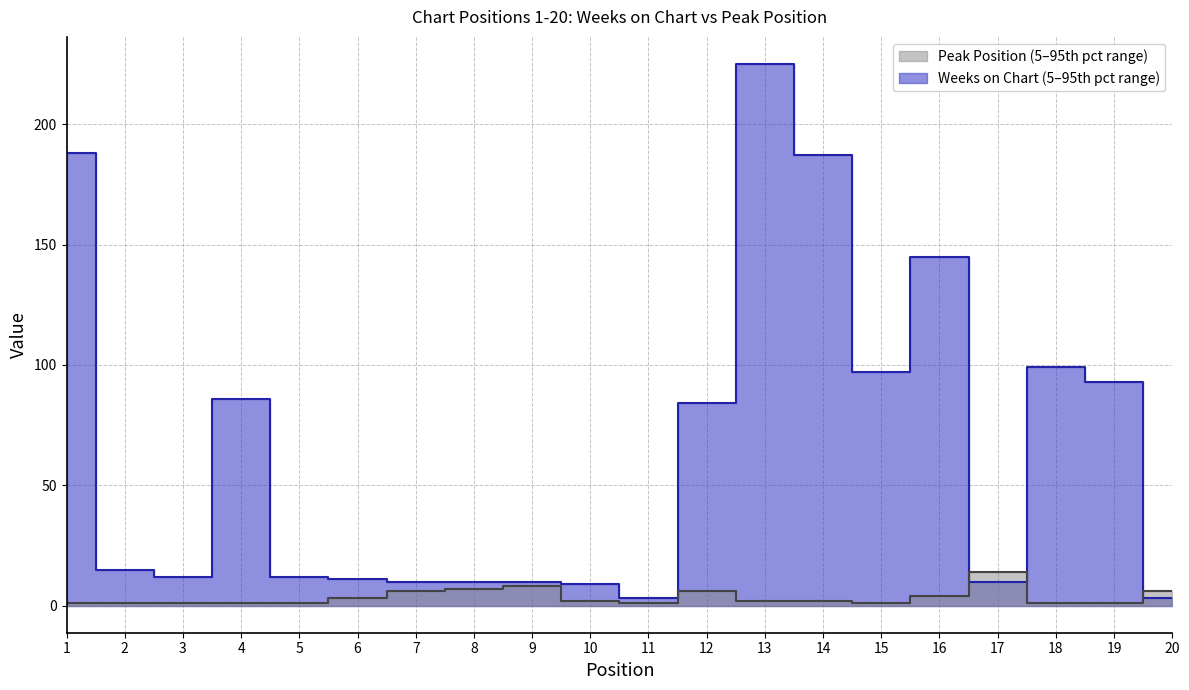

What is the difference between the Weeks on Chart values at 10 and 2?

6